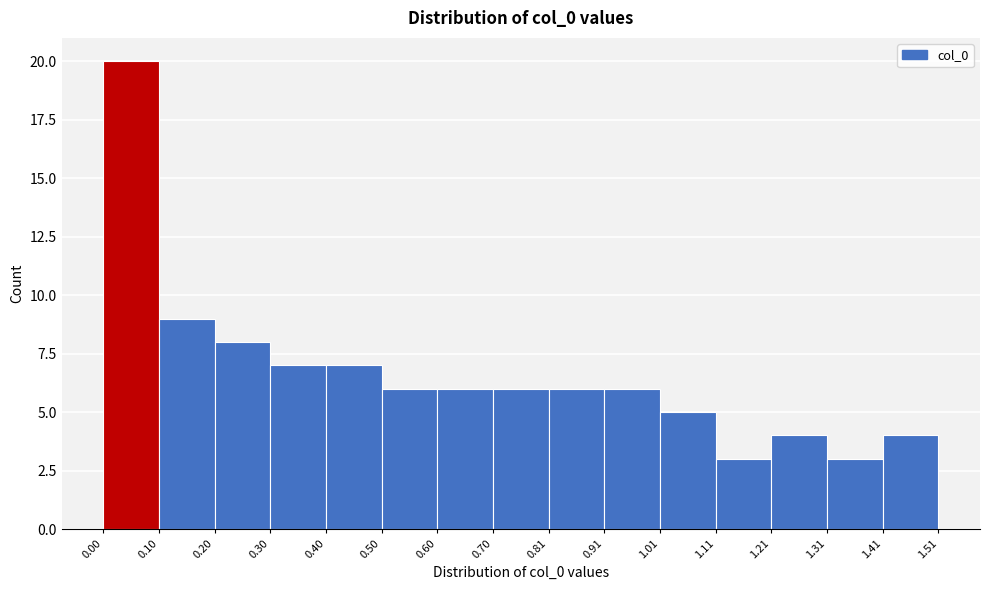

Reading left to right, transcribe this chart: for each bar, give the range it covers on the x-axis and its height. The values are not printed on the chart, so give them approximately, as read against the axis.

0.00 to 0.10: 20
0.10 to 0.20: 9
0.20 to 0.30: 8
0.30 to 0.40: 7
0.40 to 0.50: 7
0.50 to 0.60: 6
0.60 to 0.70: 6
0.70 to 0.81: 6
0.81 to 0.91: 6
0.91 to 1.01: 6
1.01 to 1.11: 5
1.11 to 1.21: 3
1.21 to 1.31: 4
1.31 to 1.41: 3
1.41 to 1.51: 4